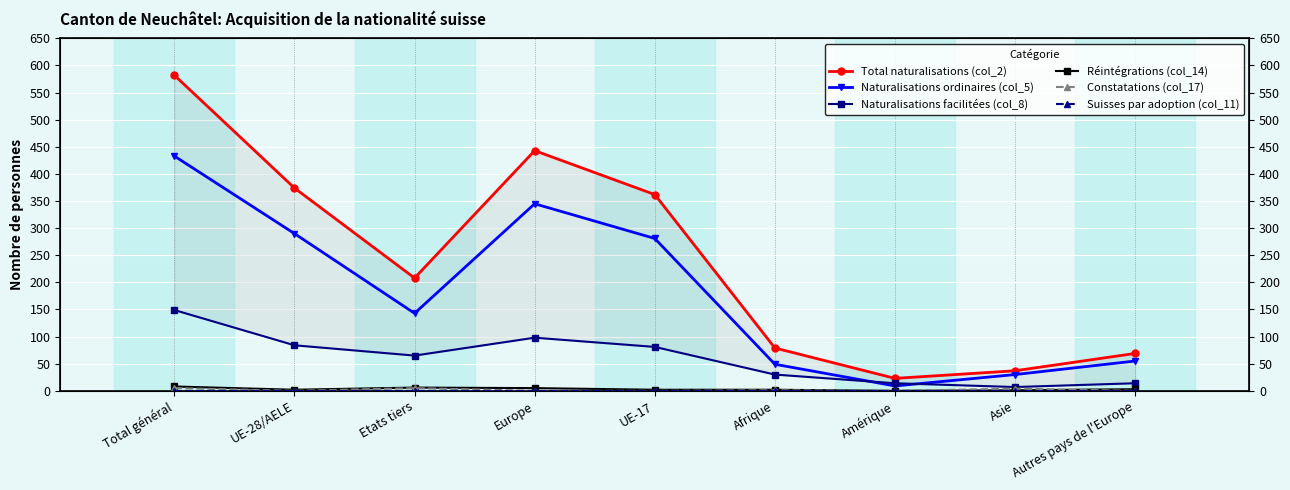

How many interior local peaks does the Réintégrations (col_14) series have?

1